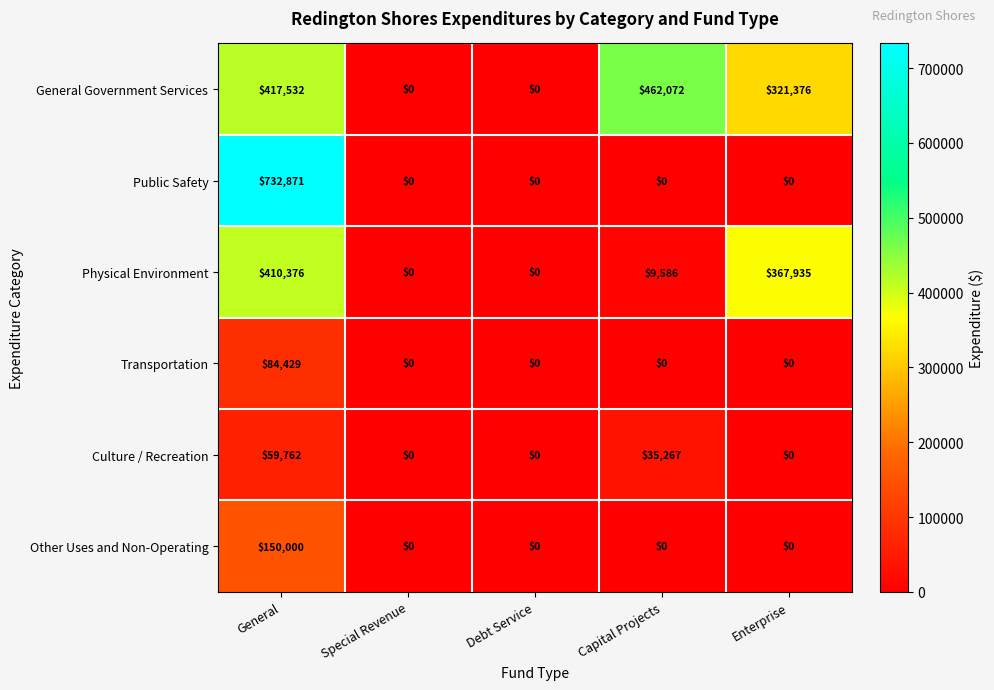

What is the difference between the maximum and minimum values in the Other Uses and Non-Operating series?

150000